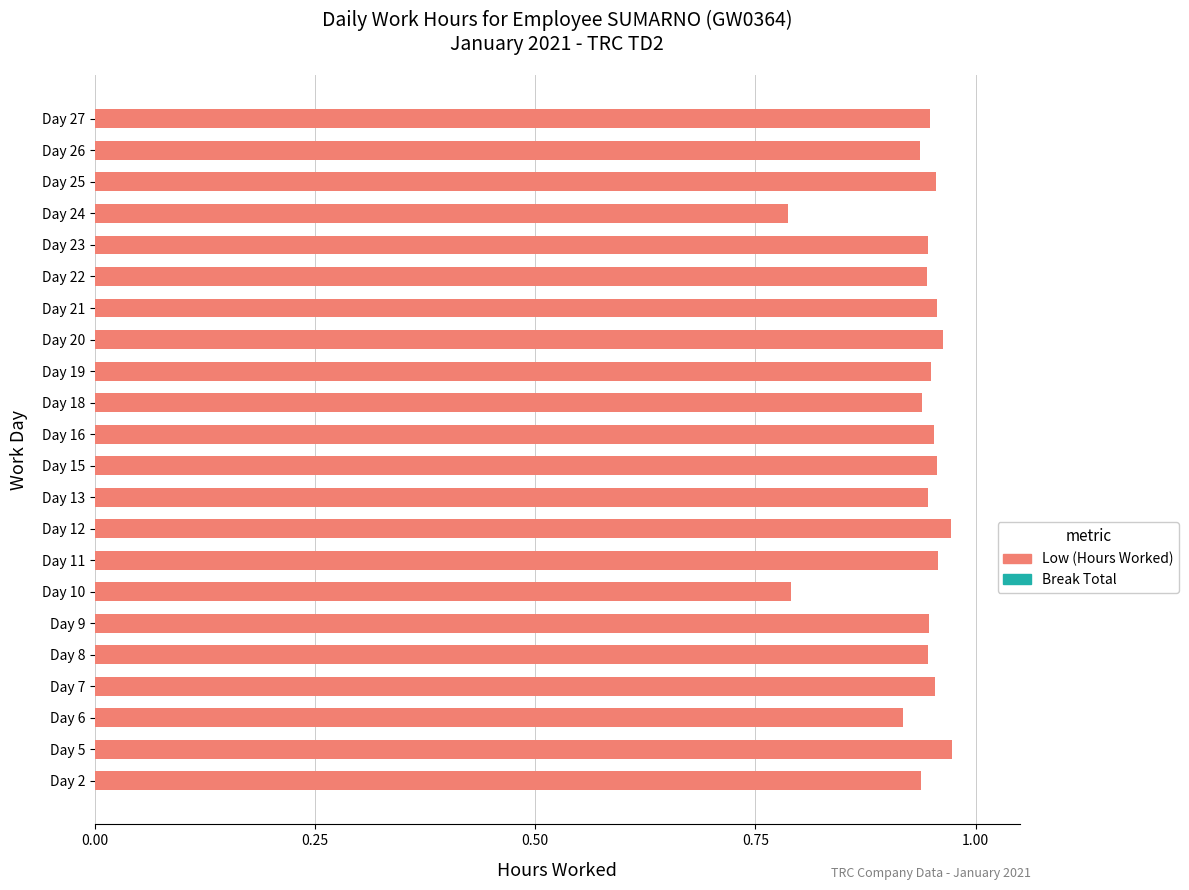

What is the sum of the values at Day 10 and Day 9?

1.7